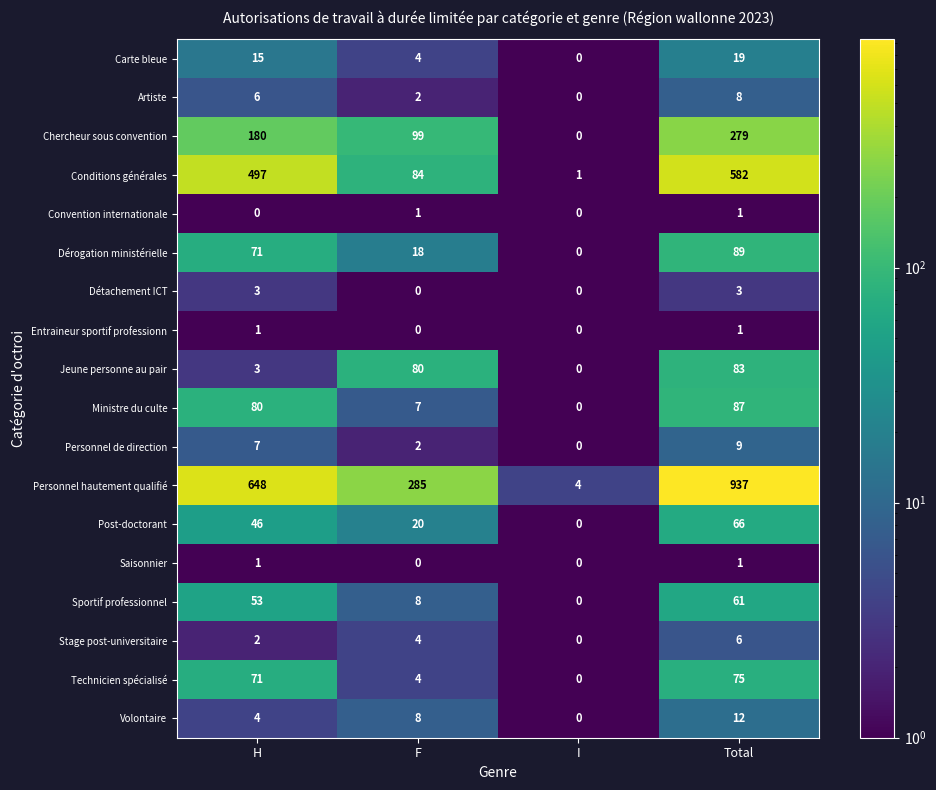

Which category has the highest value across all series?

Total